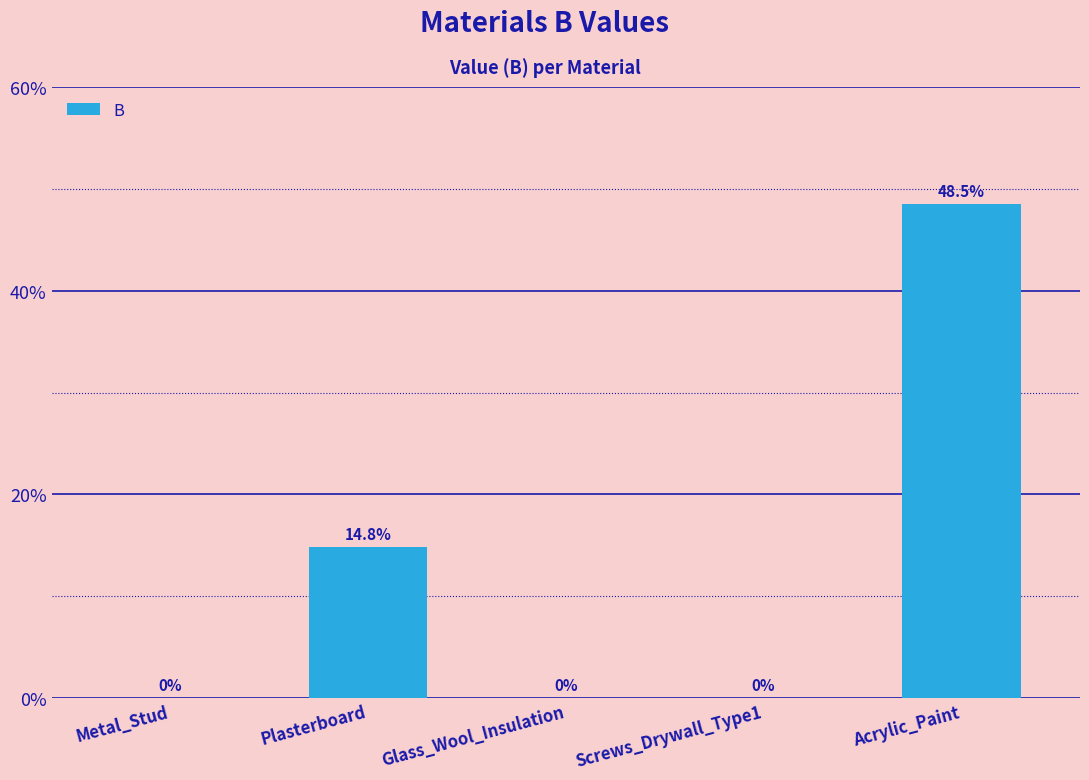

What is the sum of the values at Glass_Wool_Insulation and Acrylic_Paint?

0.5